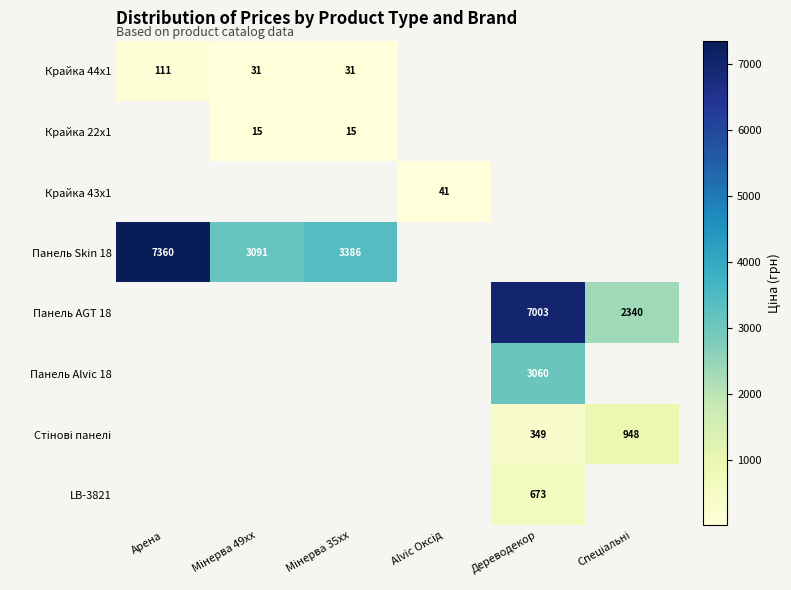

What is the difference between the highest and lowest values at Мінерва 49xx?

3075.8